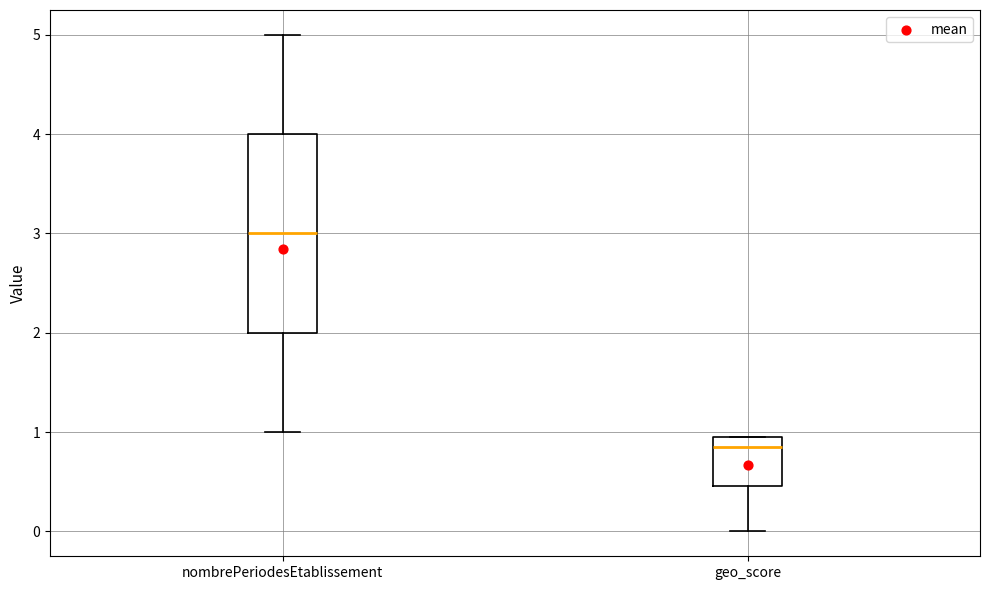

Reading left to right, transcribe this box plot: for each box, give where its median line is, the range the box spans, and where its two whiskers end, as read against the y-axis. The values are not printed on the chart, so give them approximately, as read against the axis.

nombrePeriodesEtablissement: median 3.0, box 2.0 to 4.0, whiskers 1.0 to 5.0
geo_score: median 0.9, box 0.5 to 1.0, whiskers 0.0 to 1.0